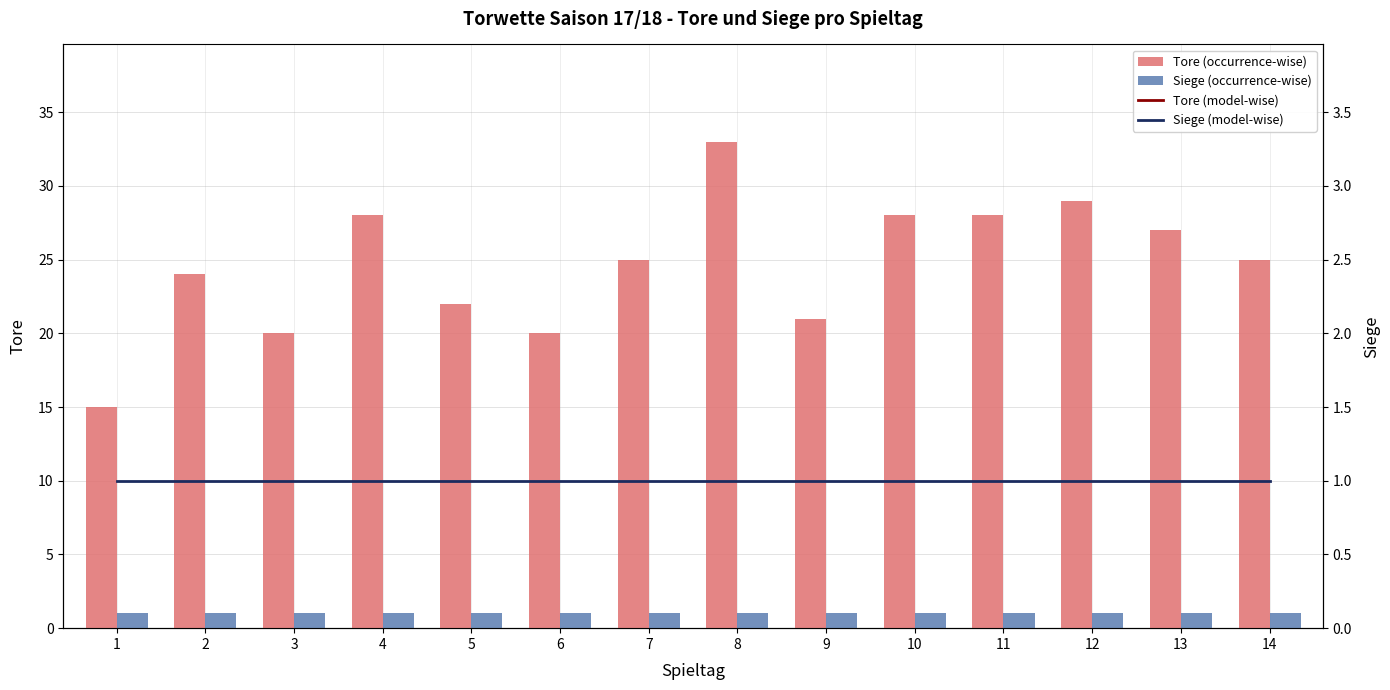

At which label does Tore (primary) first exceed 25?

4